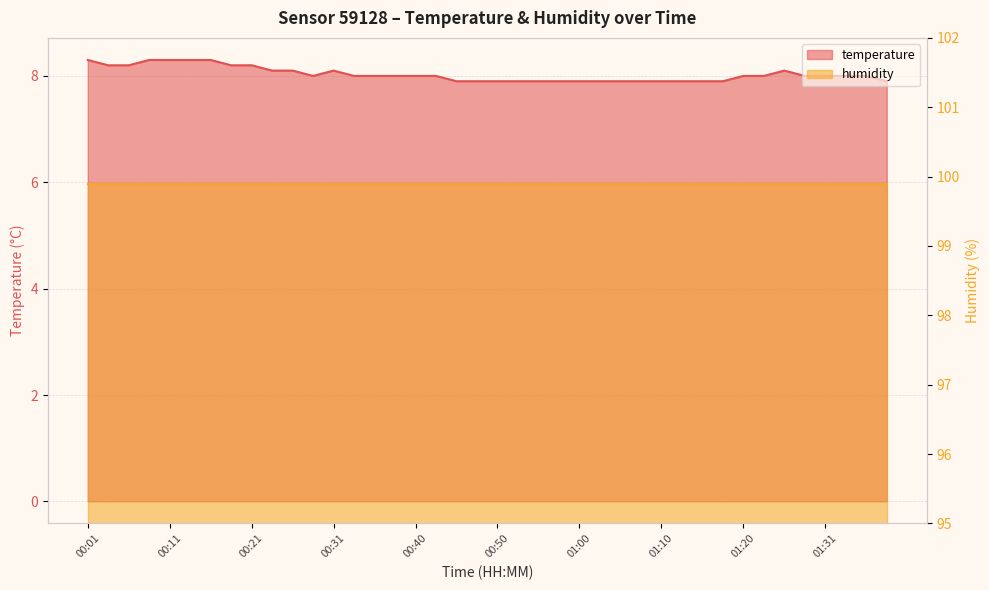

What position from the right is 01:31?

4